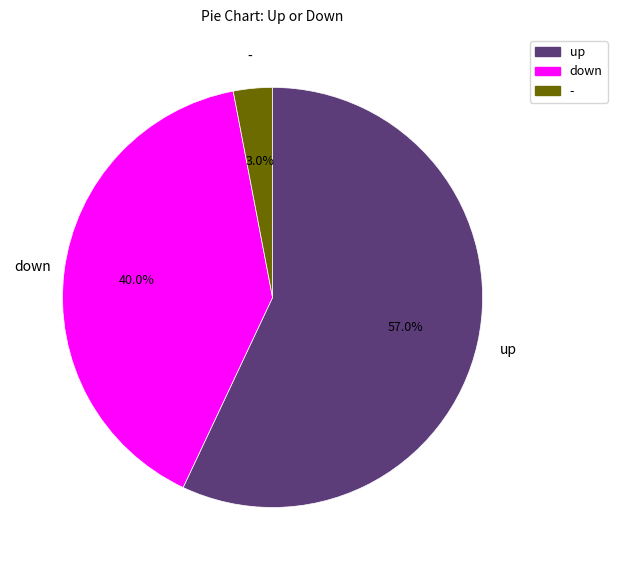

What portion of the pie excludes up?

43.0%